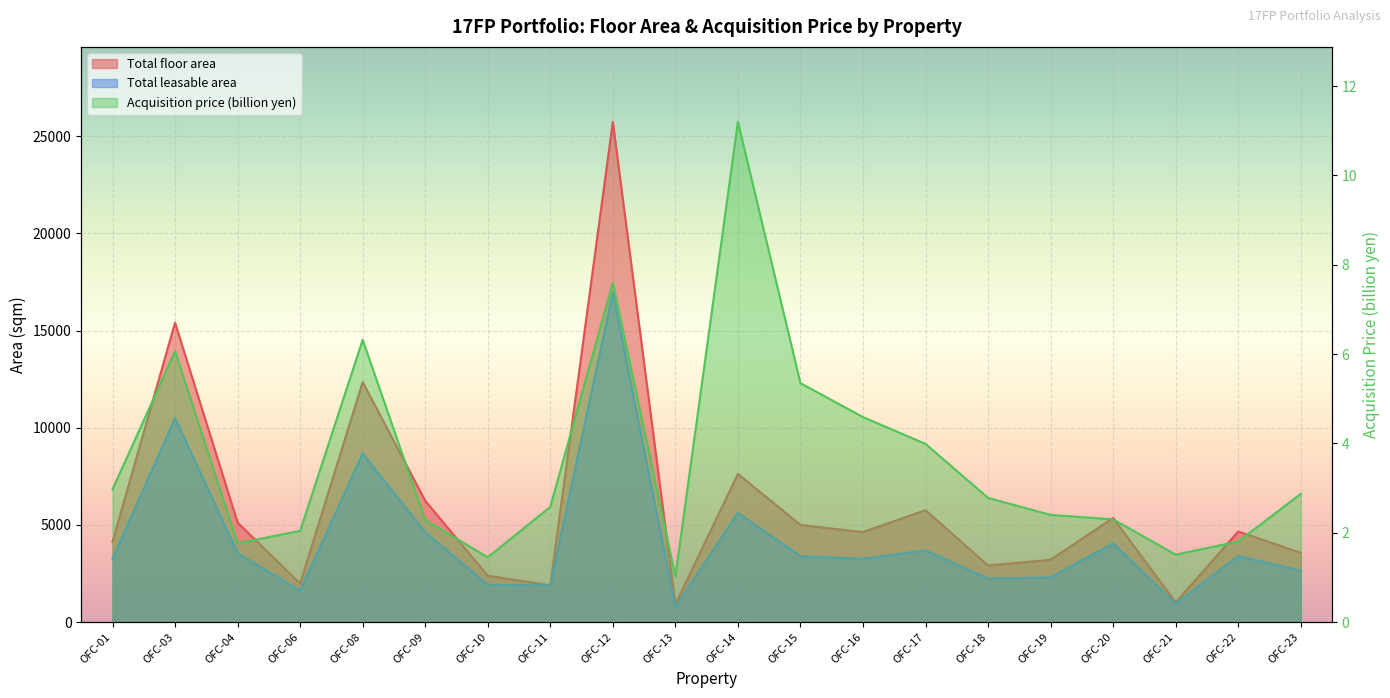

What is the lowest value of the Total leasable area series?

781.3